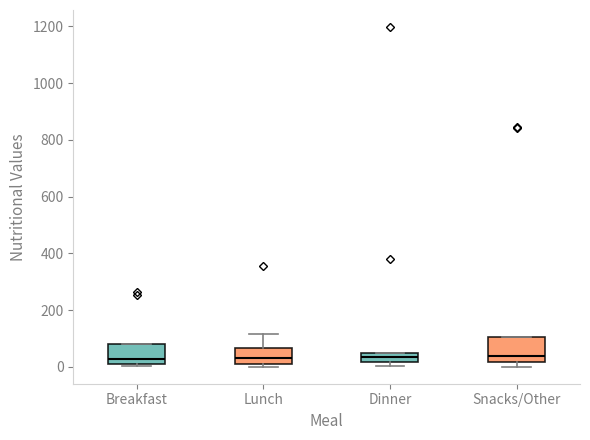

Reading left to right, read every box against the y-axis: the position of its median line, the range the box covers, and the ends of its whiskers. The values are not printed on the chart, so give them approximately, as read against the axis.

Breakfast: median 20, box 0 to 80, whiskers 0 (just below the box's lower edge) to 80
Lunch: median 40, box 0 to 60, whiskers 0 (just below the box's lower edge) to 120
Dinner: median 40 (inside the box), box 20 to 40, whiskers 0 to 40
Snacks/Other: median 40, box 20 to 100, whiskers 0 to 100